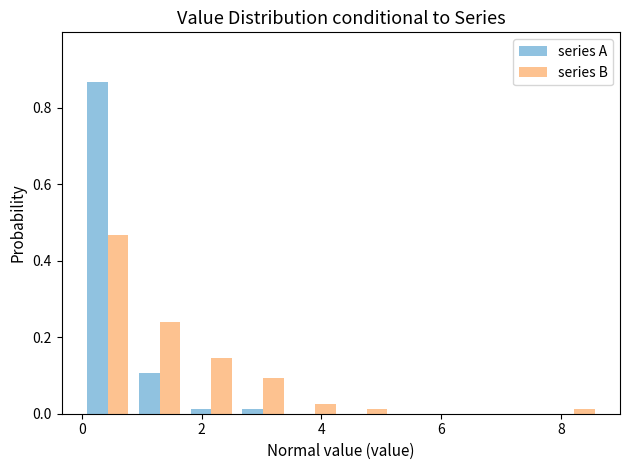

In the series A series, which range on the x-axis has the tallest bar?

0.0 to 0.8